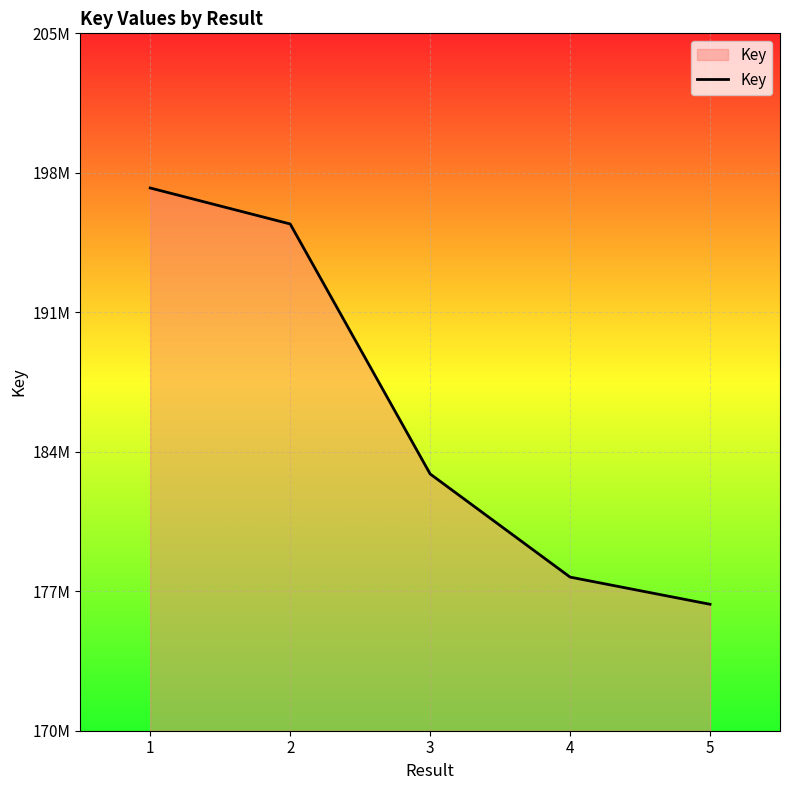

Does the chart have visible grid lines?

Yes